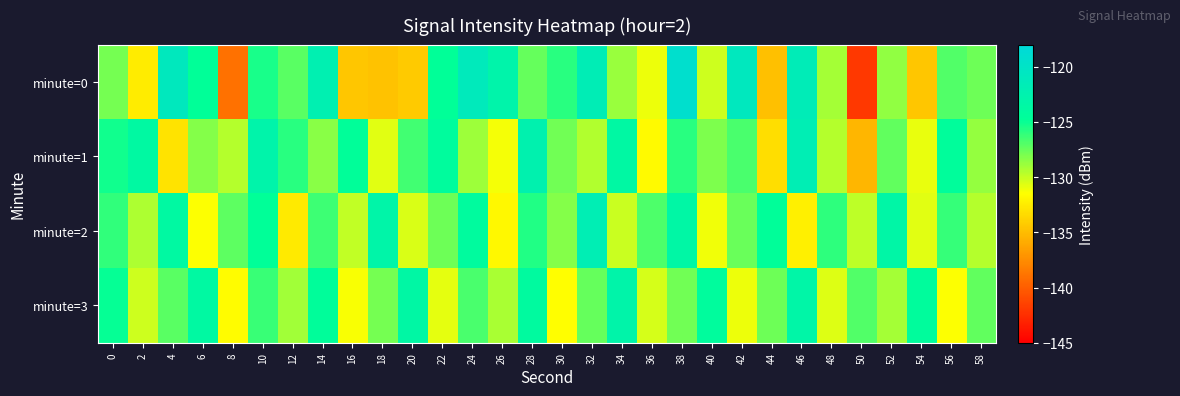

Reading right to left, what are all the values shown in this chart?

minute=0: 58=-127.6	56=-127.0	54=-134.5	52=-128.6	50=-142.0	48=-129.1	46=-121.5	44=-134.8	42=-120.8	40=-130.2	38=-119.2	36=-131.1	34=-128.9	32=-121.8	30=-125.9	28=-127.5	26=-122.9	24=-121.2	22=-124.8	20=-134.3	18=-134.7	16=-134.5	14=-122.1	12=-127.2	10=-125.4	8=-138.9	6=-124.8	4=-120.9	2=-132.5	0=-127.9
minute=1: 58=-128.7	56=-124.5	54=-130.9	52=-127.3	50=-135.4	48=-129.6	46=-121.8	44=-133.2	42=-126.7	40=-128.1	38=-125.9	36=-131.8	34=-123.6	32=-129.4	30=-127.8	28=-122.5	26=-131.2	24=-128.9	22=-124.3	20=-126.5	18=-130.7	16=-124.7	14=-128.4	12=-125.8	10=-122.9	8=-129.6	6=-128.3	4=-132.9	2=-123.8	0=-125.3
minute=2: 58=-129.5	56=-126.2	54=-130.7	52=-123.3	50=-129.8	48=-126.0	46=-132.3	44=-124.7	42=-127.5	40=-131.1	38=-123.4	36=-126.8	34=-130.1	32=-121.9	30=-128.3	28=-125.6	26=-131.9	24=-124.2	22=-127.7	20=-130.5	18=-123.1	16=-129.9	14=-126.4	12=-132.6	10=-124.8	8=-127.2	6=-131.5	4=-123.7	2=-129.3	0=-126.1
minute=3: 58=-127.3	56=-131.4	54=-124.4	52=-129.1	50=-126.9	48=-130.6	46=-123.2	44=-127.6	42=-131.0	40=-124.3	38=-127.8	36=-130.4	34=-123.0	32=-127.4	30=-131.6	28=-124.1	26=-129.2	24=-126.7	22=-130.8	20=-123.5	18=-127.9	16=-131.3	14=-124.6	12=-129.0	10=-126.3	8=-131.7	6=-123.8	4=-127.1	2=-130.2	0=-124.9